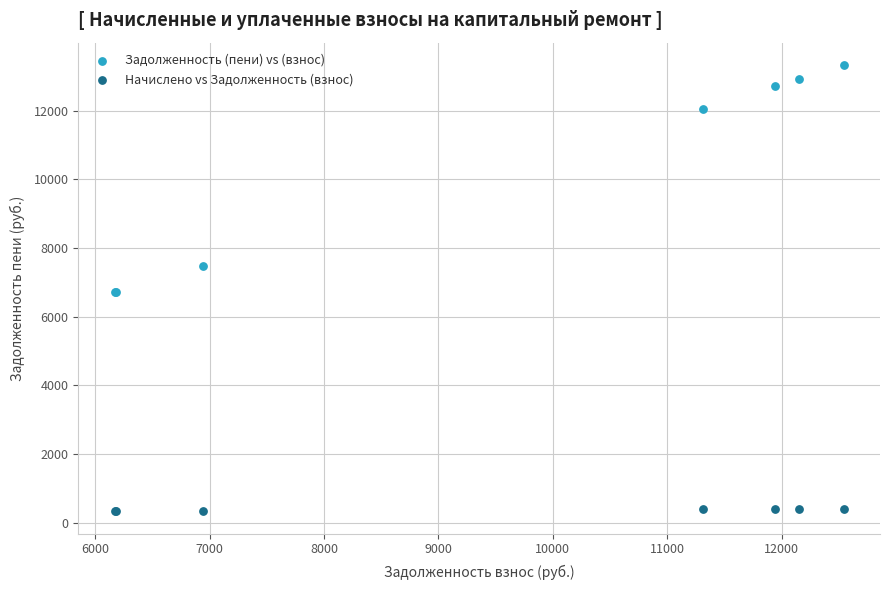

In the Задолженность (пени) vs (взнос) series, what Y value is closest to 10018?

12055.9